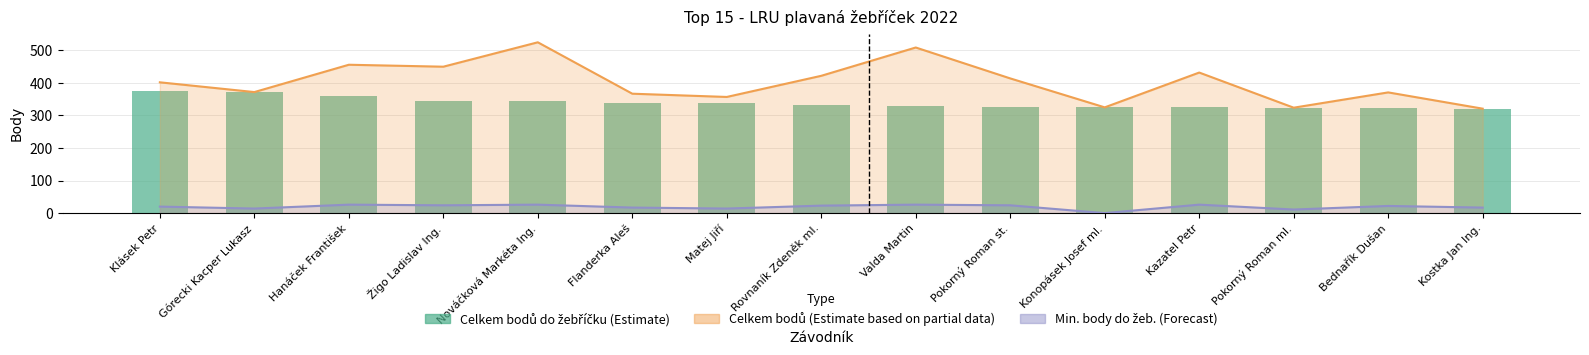

What is the value of the Celkem bodů do žebříčku bar at the 13th from the left?

324